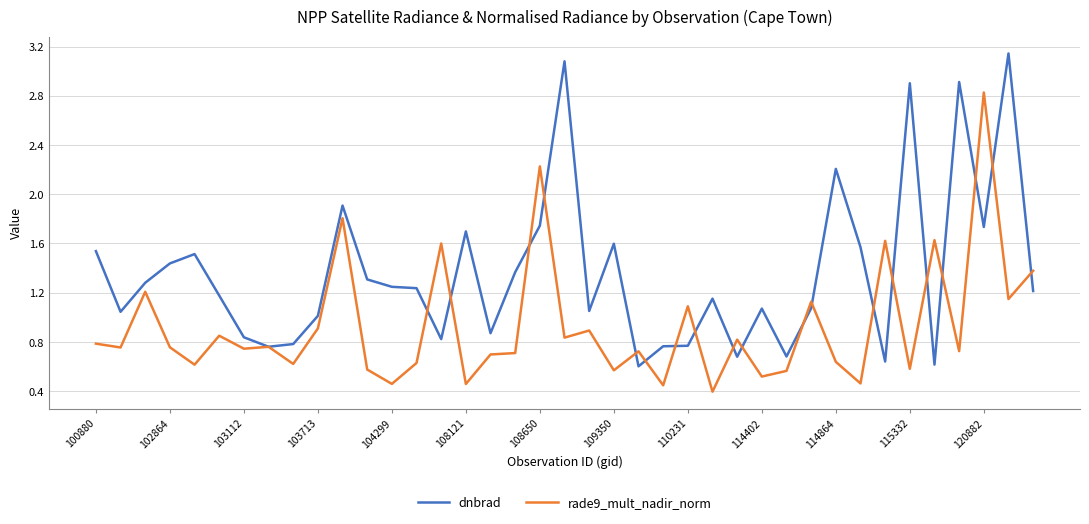

Which series ends up on top after the final intersection of rade9_mult_nadir_norm and dnbrad?

rade9_mult_nadir_norm